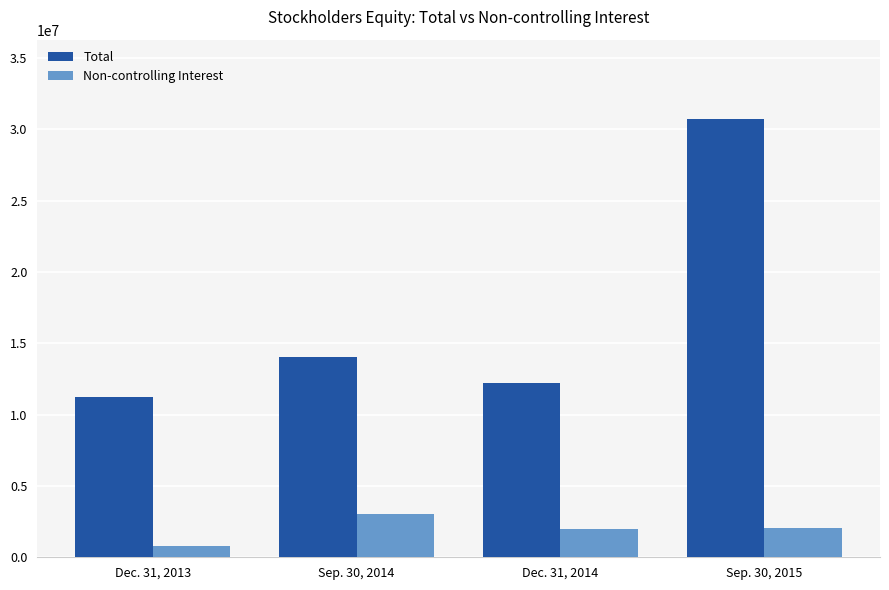

How many data points in Total are less than 14067650?

2